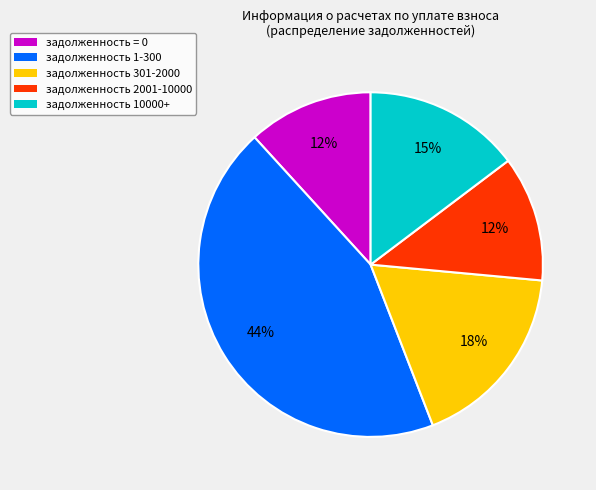

Count the number of slices in the pie.

5